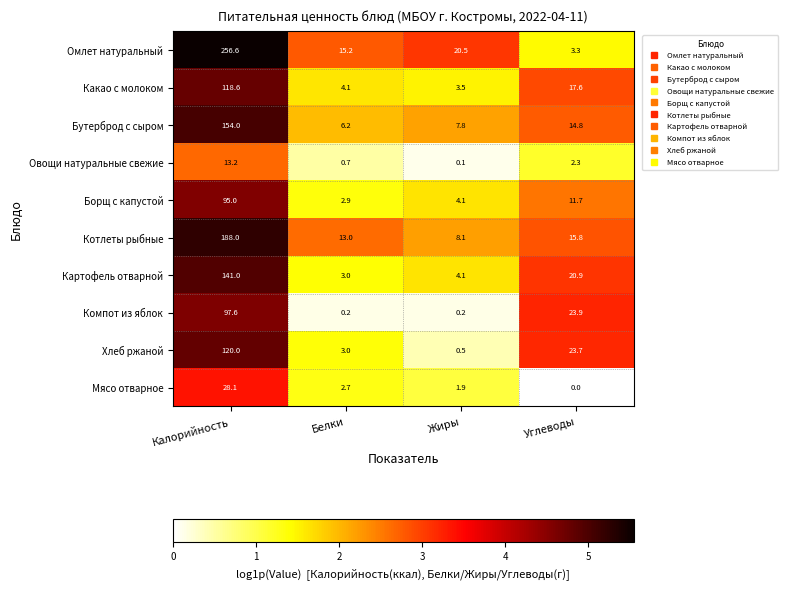

What is the difference between the highest and lowest values at Белки?

15.0